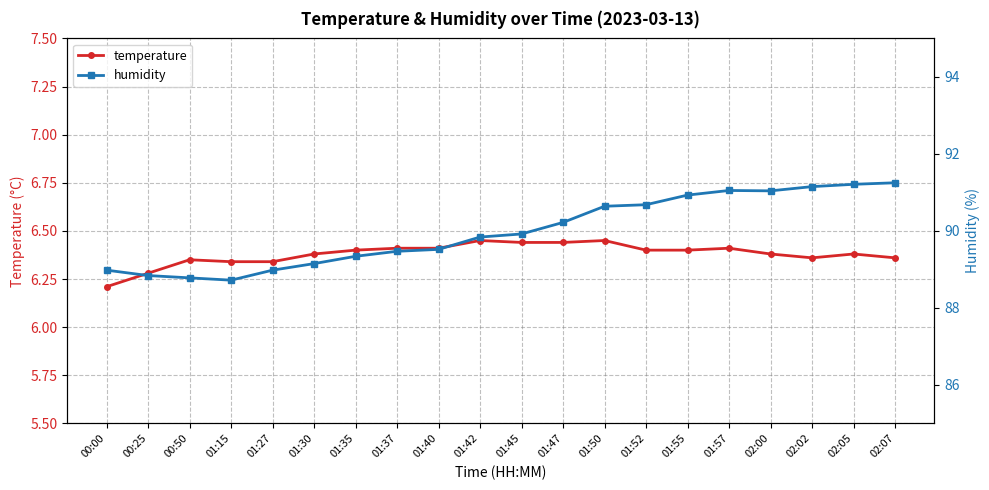

True or false: humidity and temperature cross at least once.

False